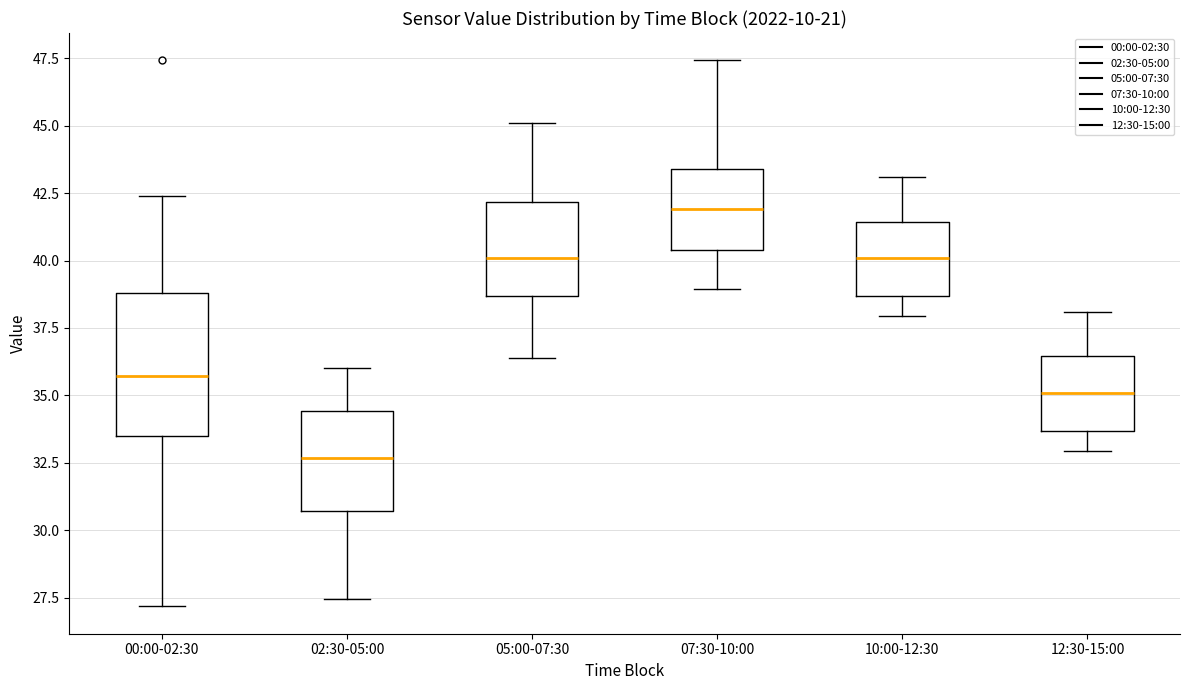

Where does the upper whisker of the box for 05:00-07:30 end on the y-axis? The values are not printed on the chart, so give them approximately, as read against the axis.

45.0